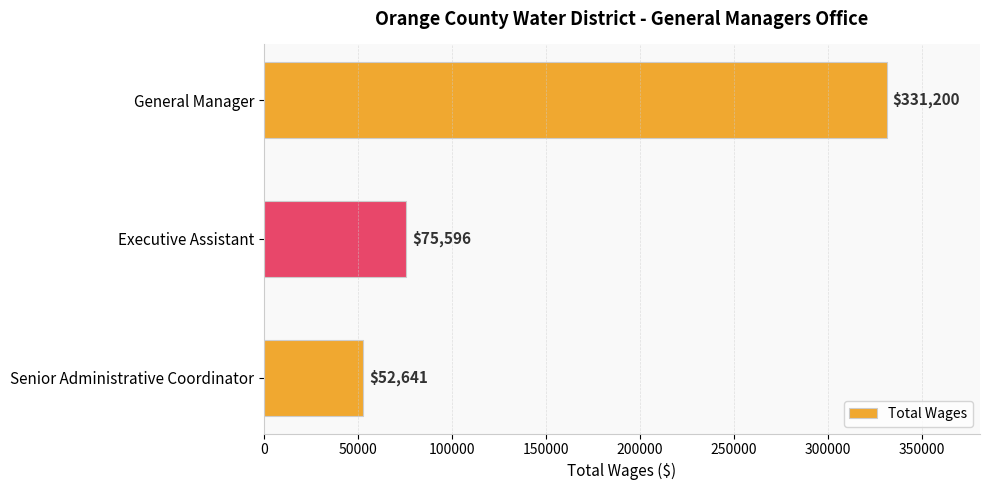

Where is the data nearest to the value 191920?

Executive Assistant